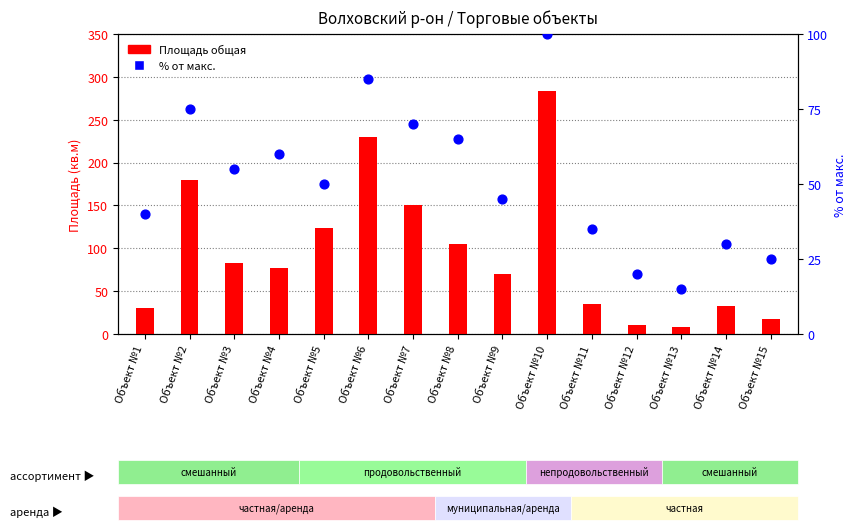

Which series has the largest Y range (max minus min)?

Площадь общая